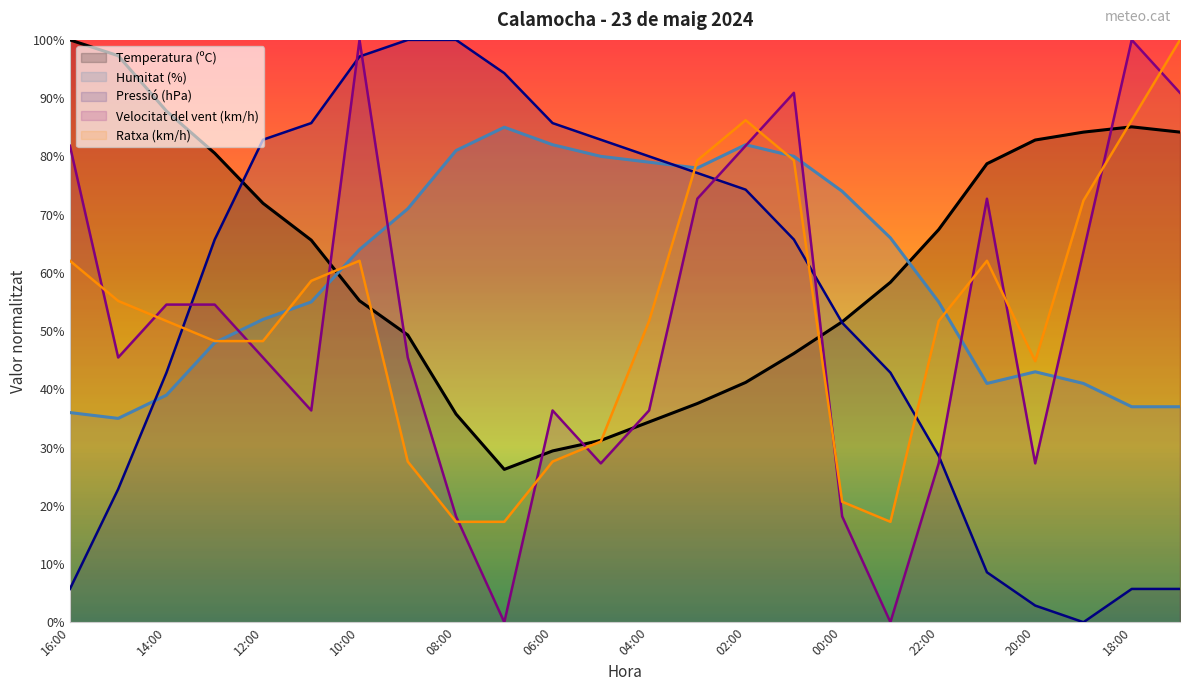

At which category does the chart reach its minimum across all series?

19:00